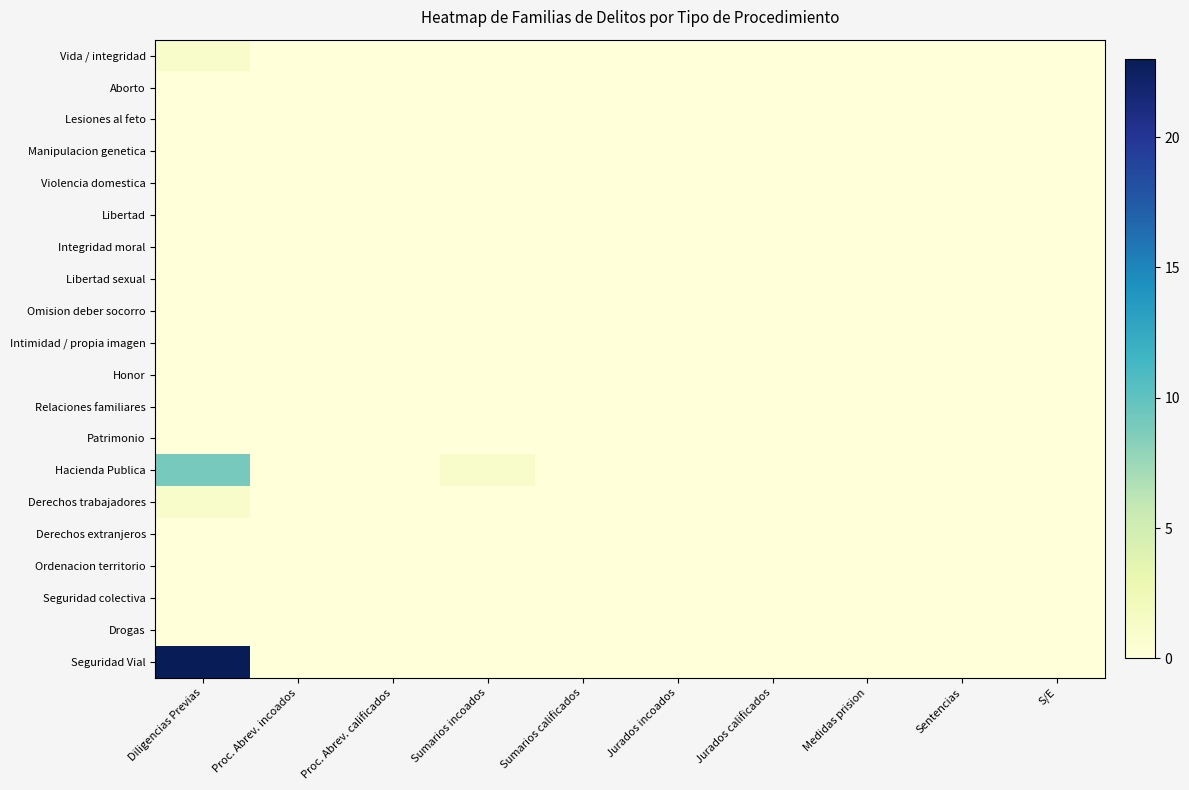

Reading right to left, transcribe all the data shown in this chart.

Vida / integridad: S/E=0	Sentencias=0	Medidas prision=0	Jurados calificados=0	Jurados incoados=0	Sumarios calificados=0	Sumarios incoados=0	Proc. Abrev. calificados=0	Proc. Abrev. incoados=0	Diligencias Previas=1
Aborto: S/E=0	Sentencias=0	Medidas prision=0	Jurados calificados=0	Jurados incoados=0	Sumarios calificados=0	Sumarios incoados=0	Proc. Abrev. calificados=0	Proc. Abrev. incoados=0	Diligencias Previas=0
Lesiones al feto: S/E=0	Sentencias=0	Medidas prision=0	Jurados calificados=0	Jurados incoados=0	Sumarios calificados=0	Sumarios incoados=0	Proc. Abrev. calificados=0	Proc. Abrev. incoados=0	Diligencias Previas=0
Manipulacion genetica: S/E=0	Sentencias=0	Medidas prision=0	Jurados calificados=0	Jurados incoados=0	Sumarios calificados=0	Sumarios incoados=0	Proc. Abrev. calificados=0	Proc. Abrev. incoados=0	Diligencias Previas=0
Violencia domestica: S/E=0	Sentencias=0	Medidas prision=0	Jurados calificados=0	Jurados incoados=0	Sumarios calificados=0	Sumarios incoados=0	Proc. Abrev. calificados=0	Proc. Abrev. incoados=0	Diligencias Previas=0
Libertad: S/E=0	Sentencias=0	Medidas prision=0	Jurados calificados=0	Jurados incoados=0	Sumarios calificados=0	Sumarios incoados=0	Proc. Abrev. calificados=0	Proc. Abrev. incoados=0	Diligencias Previas=0
Integridad moral: S/E=0	Sentencias=0	Medidas prision=0	Jurados calificados=0	Jurados incoados=0	Sumarios calificados=0	Sumarios incoados=0	Proc. Abrev. calificados=0	Proc. Abrev. incoados=0	Diligencias Previas=0
Libertad sexual: S/E=0	Sentencias=0	Medidas prision=0	Jurados calificados=0	Jurados incoados=0	Sumarios calificados=0	Sumarios incoados=0	Proc. Abrev. calificados=0	Proc. Abrev. incoados=0	Diligencias Previas=0
Omision deber socorro: S/E=0	Sentencias=0	Medidas prision=0	Jurados calificados=0	Jurados incoados=0	Sumarios calificados=0	Sumarios incoados=0	Proc. Abrev. calificados=0	Proc. Abrev. incoados=0	Diligencias Previas=0
Intimidad / propia imagen: S/E=0	Sentencias=0	Medidas prision=0	Jurados calificados=0	Jurados incoados=0	Sumarios calificados=0	Sumarios incoados=0	Proc. Abrev. calificados=0	Proc. Abrev. incoados=0	Diligencias Previas=0
Honor: S/E=0	Sentencias=0	Medidas prision=0	Jurados calificados=0	Jurados incoados=0	Sumarios calificados=0	Sumarios incoados=0	Proc. Abrev. calificados=0	Proc. Abrev. incoados=0	Diligencias Previas=0
Relaciones familiares: S/E=0	Sentencias=0	Medidas prision=0	Jurados calificados=0	Jurados incoados=0	Sumarios calificados=0	Sumarios incoados=0	Proc. Abrev. calificados=0	Proc. Abrev. incoados=0	Diligencias Previas=0
Patrimonio: S/E=0	Sentencias=0	Medidas prision=0	Jurados calificados=0	Jurados incoados=0	Sumarios calificados=0	Sumarios incoados=0	Proc. Abrev. calificados=0	Proc. Abrev. incoados=0	Diligencias Previas=0
Hacienda Publica: S/E=0	Sentencias=0	Medidas prision=0	Jurados calificados=0	Jurados incoados=0	Sumarios calificados=0	Sumarios incoados=1	Proc. Abrev. calificados=0	Proc. Abrev. incoados=0	Diligencias Previas=9
Derechos trabajadores: S/E=0	Sentencias=0	Medidas prision=0	Jurados calificados=0	Jurados incoados=0	Sumarios calificados=0	Sumarios incoados=0	Proc. Abrev. calificados=0	Proc. Abrev. incoados=0	Diligencias Previas=1
Derechos extranjeros: S/E=0	Sentencias=0	Medidas prision=0	Jurados calificados=0	Jurados incoados=0	Sumarios calificados=0	Sumarios incoados=0	Proc. Abrev. calificados=0	Proc. Abrev. incoados=0	Diligencias Previas=0
Ordenacion territorio: S/E=0	Sentencias=0	Medidas prision=0	Jurados calificados=0	Jurados incoados=0	Sumarios calificados=0	Sumarios incoados=0	Proc. Abrev. calificados=0	Proc. Abrev. incoados=0	Diligencias Previas=0
Seguridad colectiva: S/E=0	Sentencias=0	Medidas prision=0	Jurados calificados=0	Jurados incoados=0	Sumarios calificados=0	Sumarios incoados=0	Proc. Abrev. calificados=0	Proc. Abrev. incoados=0	Diligencias Previas=0
Drogas: S/E=0	Sentencias=0	Medidas prision=0	Jurados calificados=0	Jurados incoados=0	Sumarios calificados=0	Sumarios incoados=0	Proc. Abrev. calificados=0	Proc. Abrev. incoados=0	Diligencias Previas=0
Seguridad Vial: S/E=0	Sentencias=0	Medidas prision=0	Jurados calificados=0	Jurados incoados=0	Sumarios calificados=0	Sumarios incoados=0	Proc. Abrev. calificados=0	Proc. Abrev. incoados=0	Diligencias Previas=23